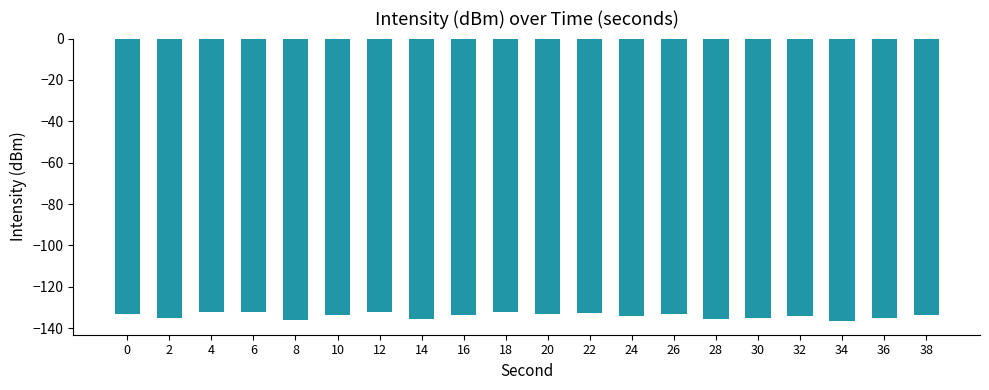

How many data points does each series have?

20